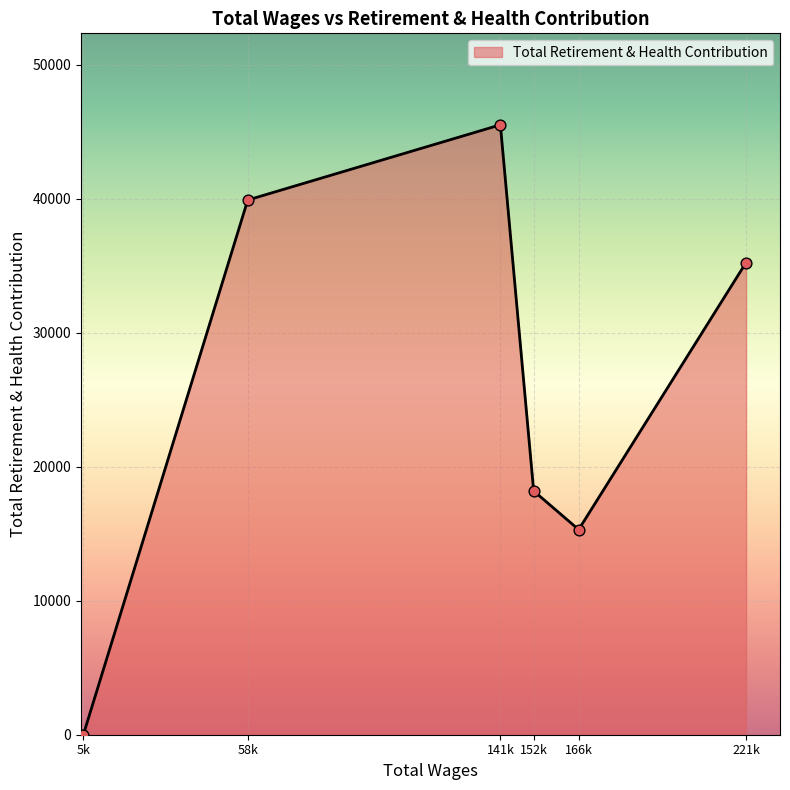

What is the ratio of the value at 221k to the value at 152k?

1.9